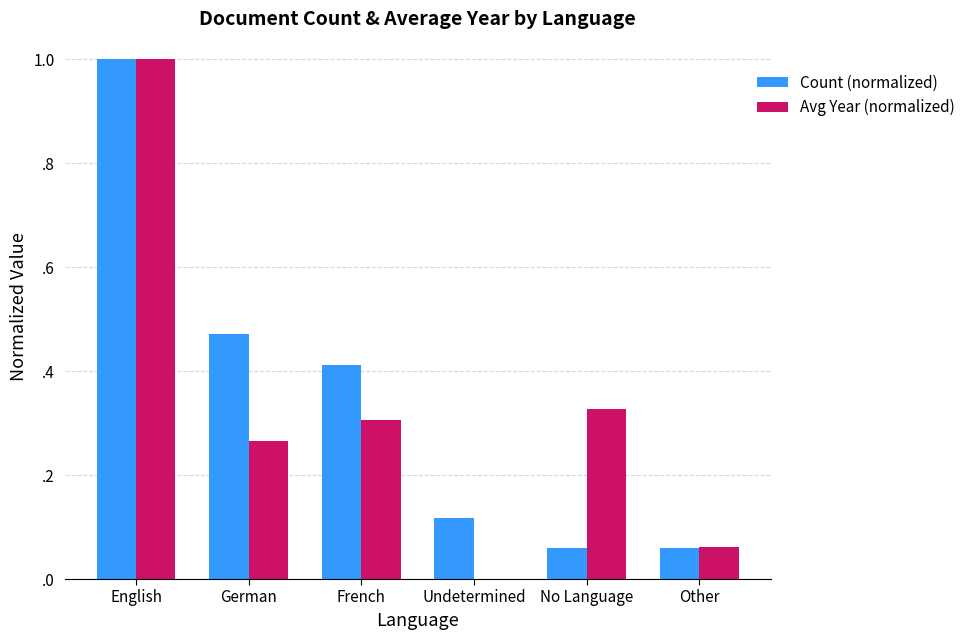

Which label corresponds to the largest value in the chart?

English